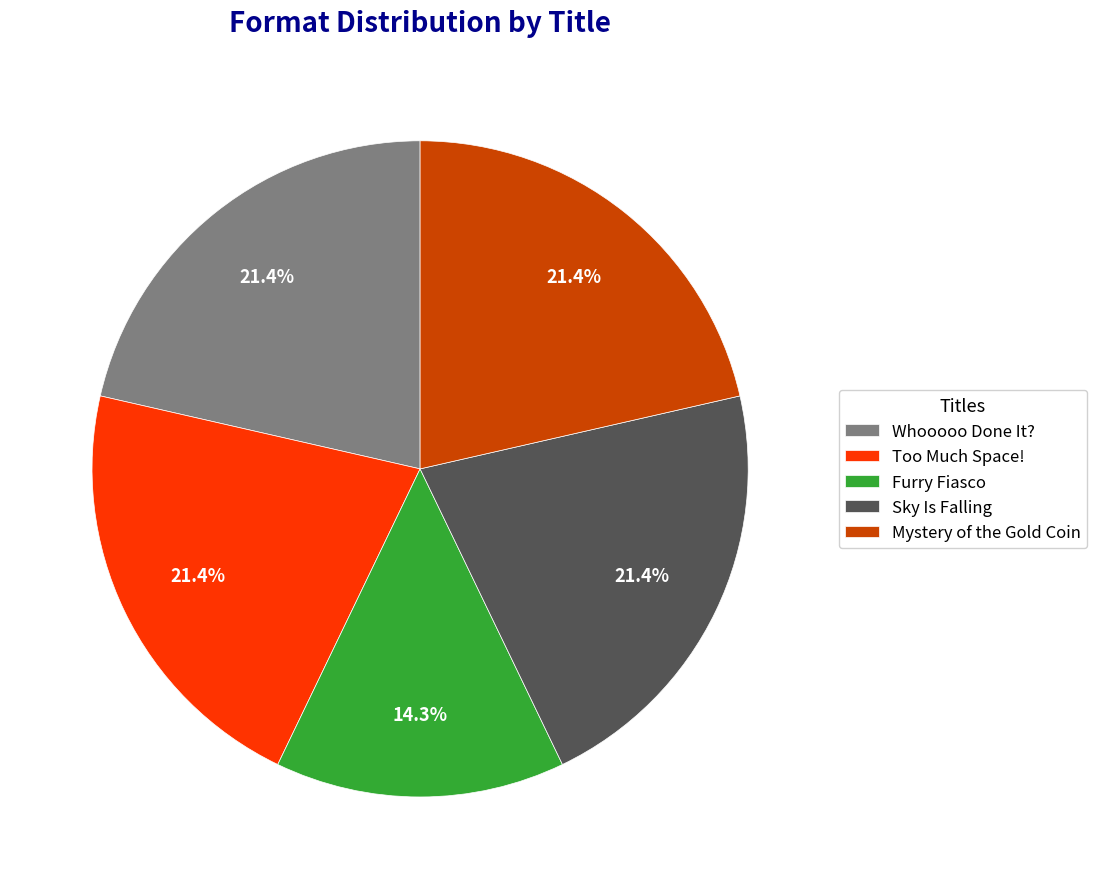

How many slices are in this pie chart?

5